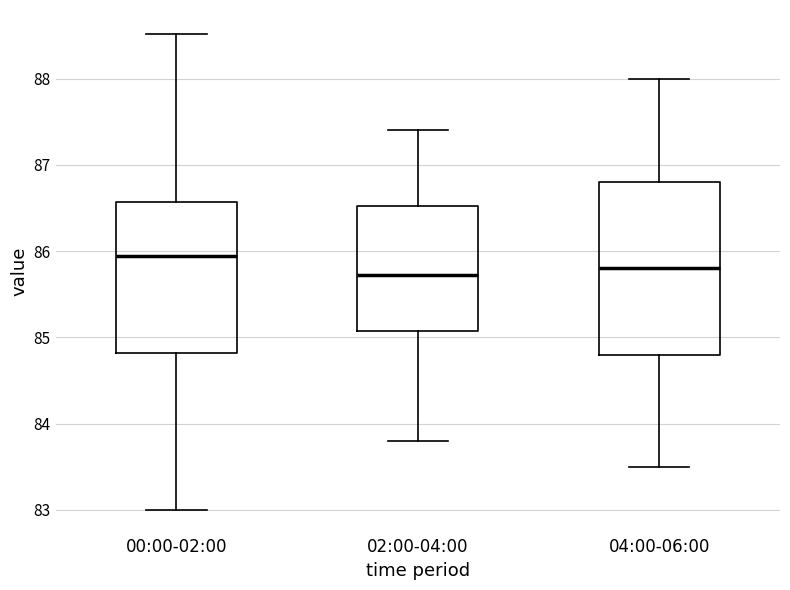

Comparing the boxes themselves (not the whiskers), which one is the tallest?

04:00-06:00